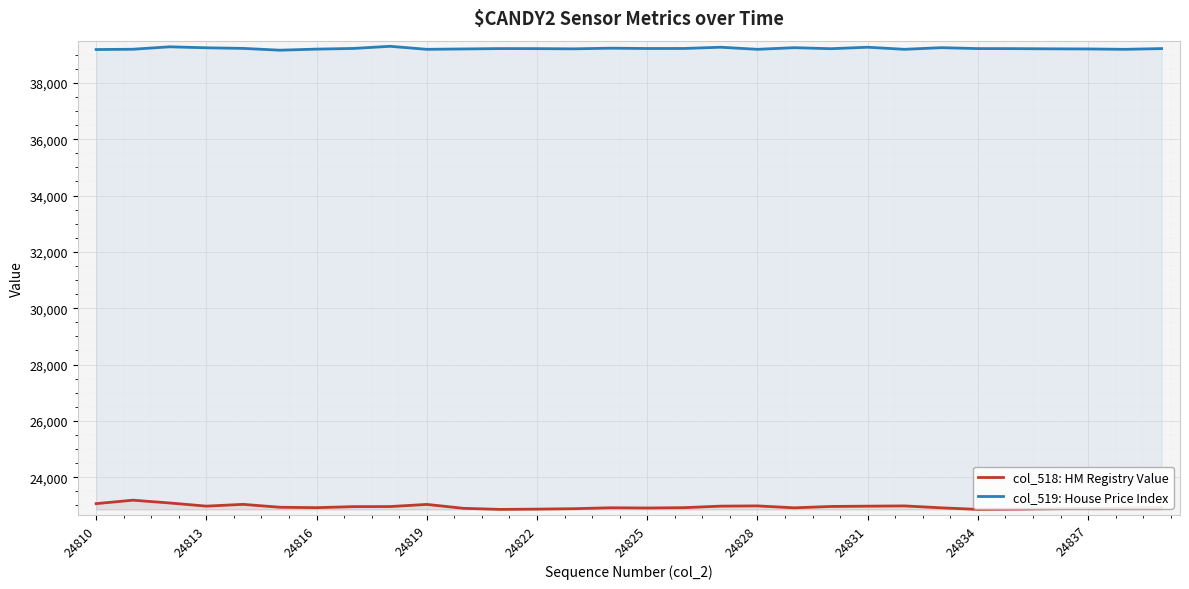

Is it true that col_519: House Price Index equals 39218 at 11?

True